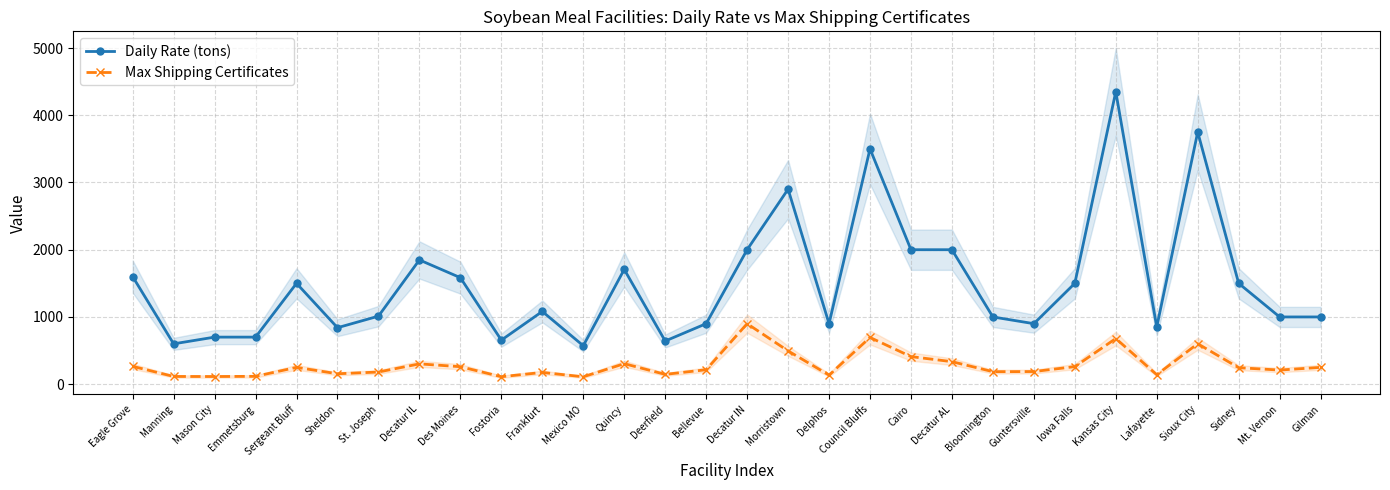

Reading right to left, transcribe all the data shown in this chart.

Daily Rate (tons): Gilman=1000	Mt. Vernon=1000	Sidney=1500	Sioux City=3750	Lafayette=850	Kansas City=4350	Iowa Falls=1500	Guntersville=900	Bloomington=1000	Decatur AL=2000	Cairo=2000	Council Bluffs=3500	Delphos=900	Morristown=2900	Decatur IN=2000	Bellevue=900	Deerfield=642	Quincy=1707	Mexico MO=572	Frankfurt=1082	Fostoria=655	Des Moines=1584	Decatur IL=1848	St. Joseph=1012	Sheldon=840	Sergeant Bluff=1500	Emmetsburg=700	Mason City=700	Manning=600	Eagle Grove=1600
Max Shipping Certificates: Gilman=250	Mt. Vernon=210	Sidney=245	Sioux City=602	Lafayette=141	Kansas City=679	Iowa Falls=261	Guntersville=188	Bloomington=186	Decatur AL=335	Cairo=410	Council Bluffs=695	Delphos=135	Morristown=495	Decatur IN=900	Bellevue=215	Deerfield=146	Quincy=305	Mexico MO=110	Frankfurt=175	Fostoria=111	Des Moines=260	Decatur IL=302	St. Joseph=181	Sheldon=155	Sergeant Bluff=250	Emmetsburg=117	Mason City=114	Manning=115	Eagle Grove=265